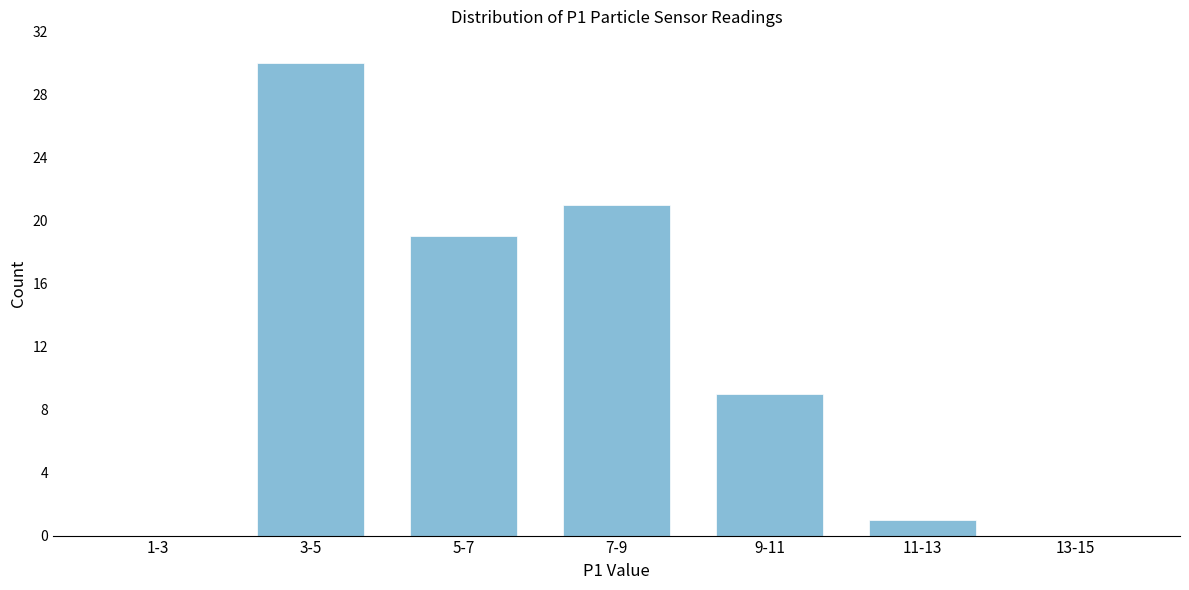

Reading left to right, transcribe all the data shown in this chart.

1-3=0	3-5=30	5-7=19	7-9=21	9-11=9	11-13=1	13-15=0